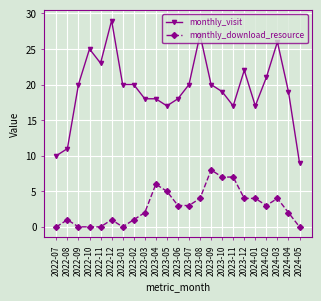

What is the value of the monthly_download_resource point at the 9th from the left?

2